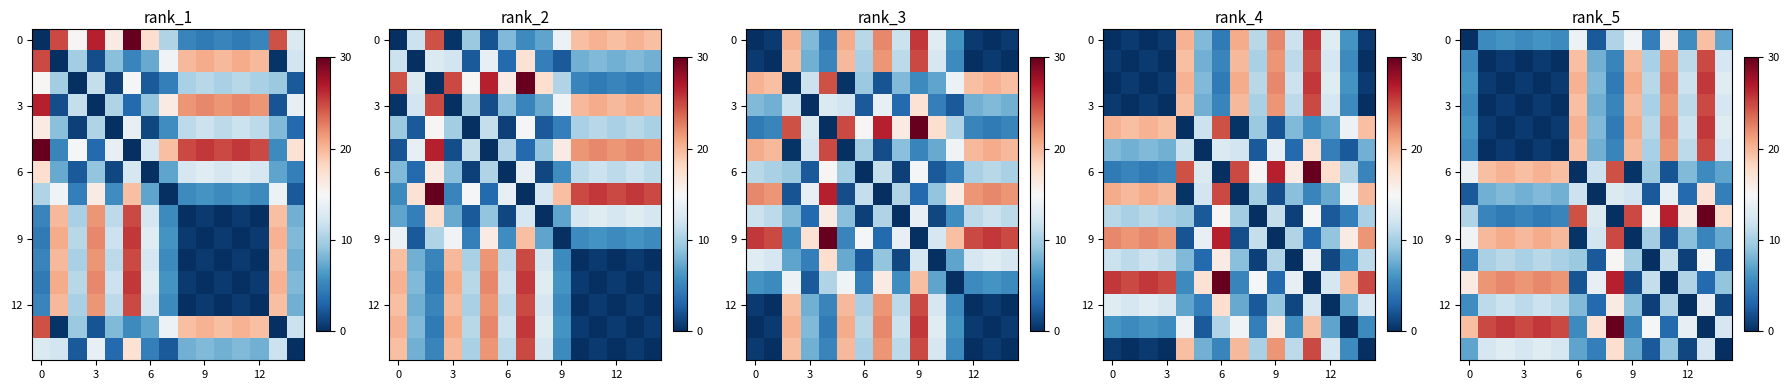

What is the difference between the highest and lowest values at 14?

17.5